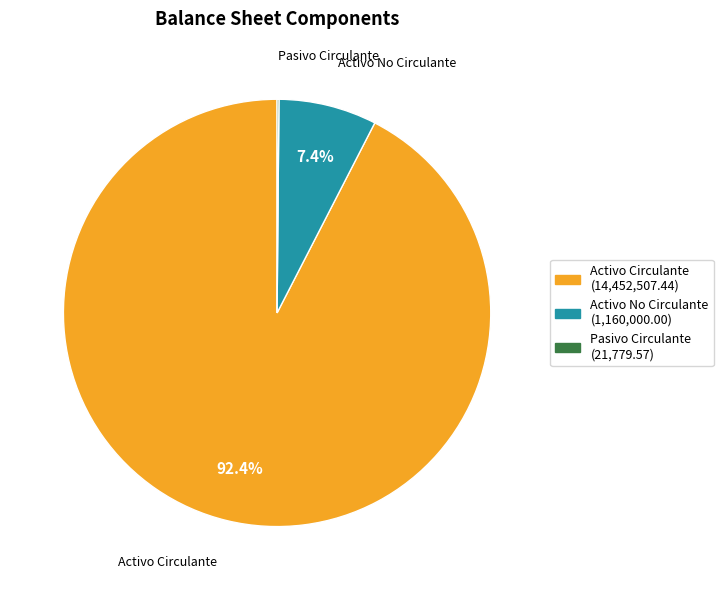

Approximately how many times larger is the value at Activo Circulante (14,452,507.44) compared to Activo No Circulante (1,160,000.00)?

12.5